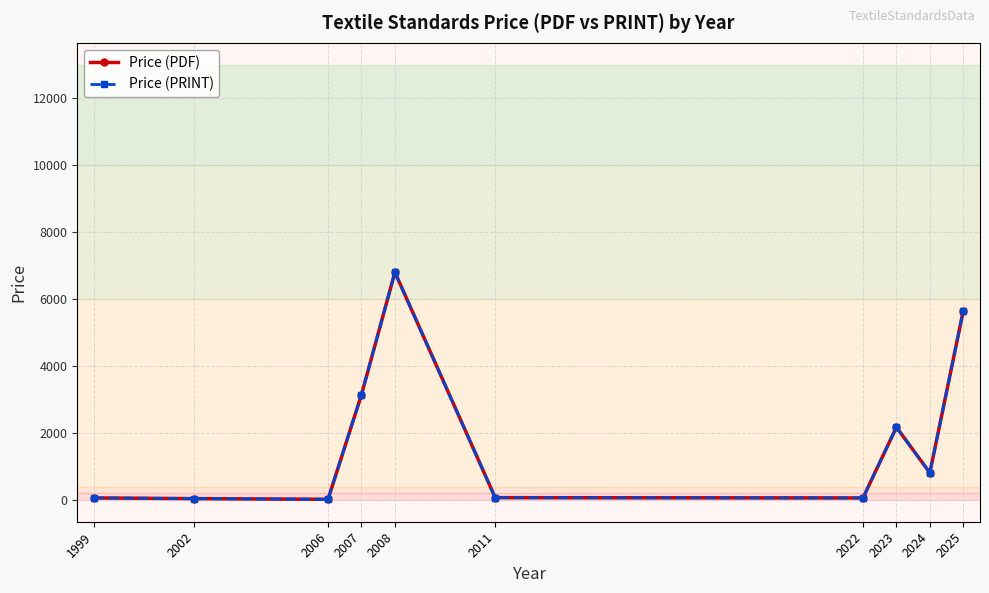

Which has a higher value, 2011 or 2024?

2024